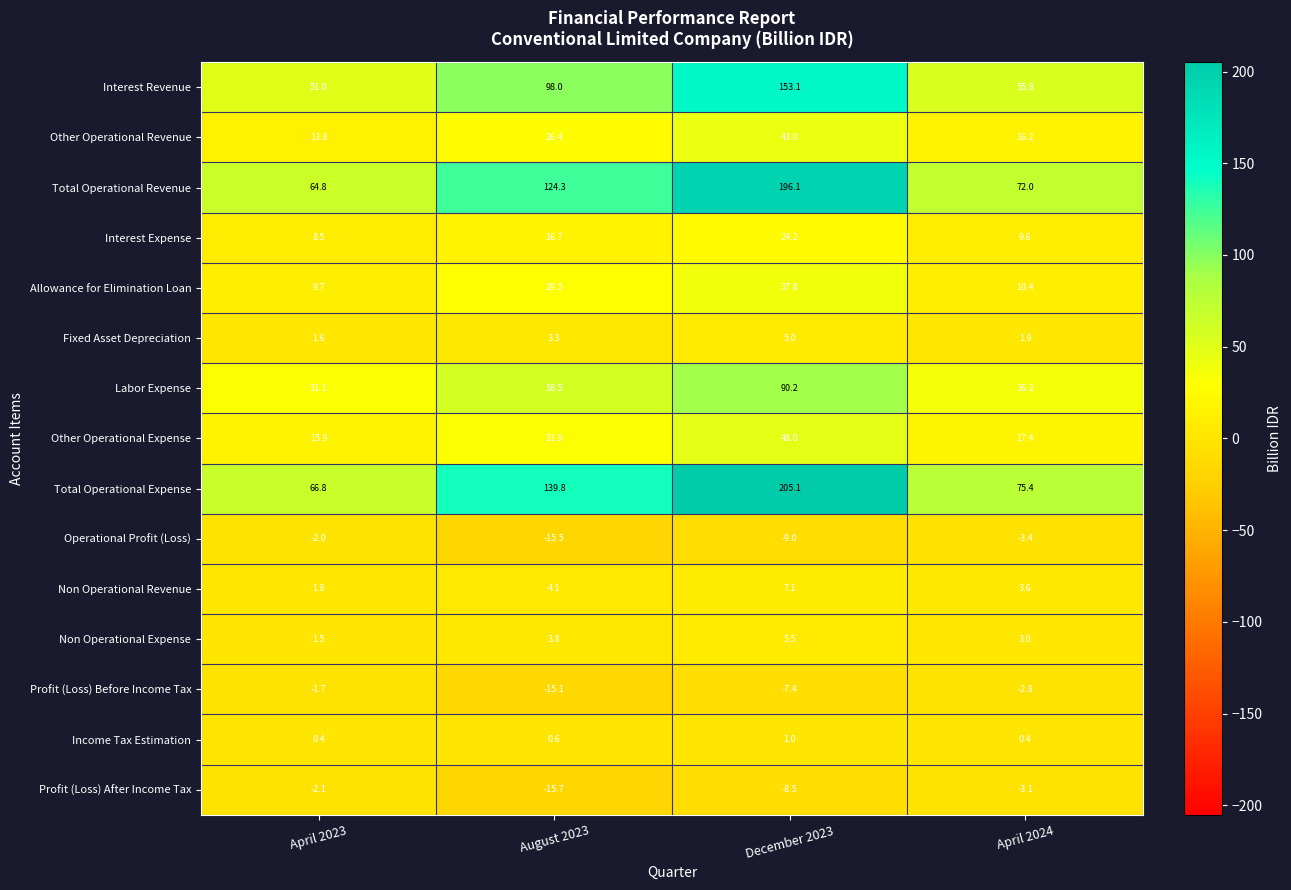

Where is Non Operational Expense nearest to the value 3?

April 2024